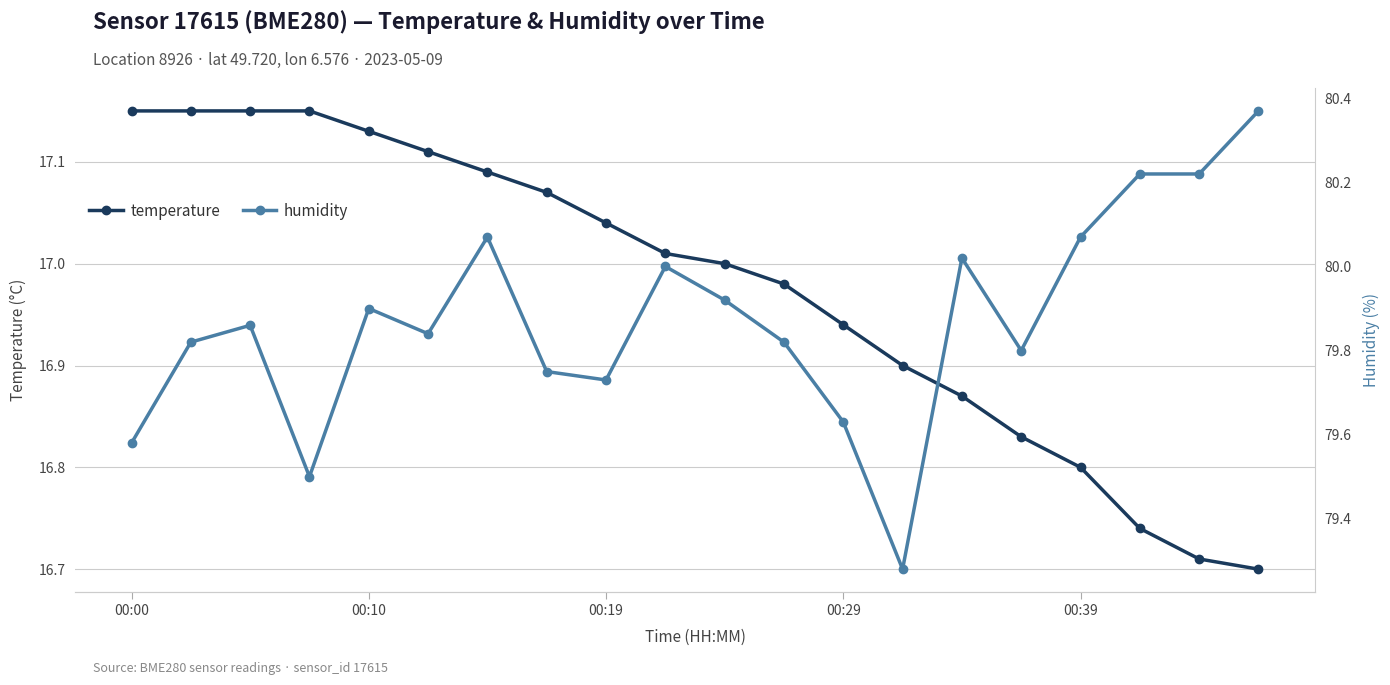

Rank the categories by temperature value from highest to lowest.

00:00, 00:10, 00:19, 00:29, 00:39, 5, 6, 7, 8, 9, 10, 11, 12, 13, 14, 15, 16, 17, 18, 19